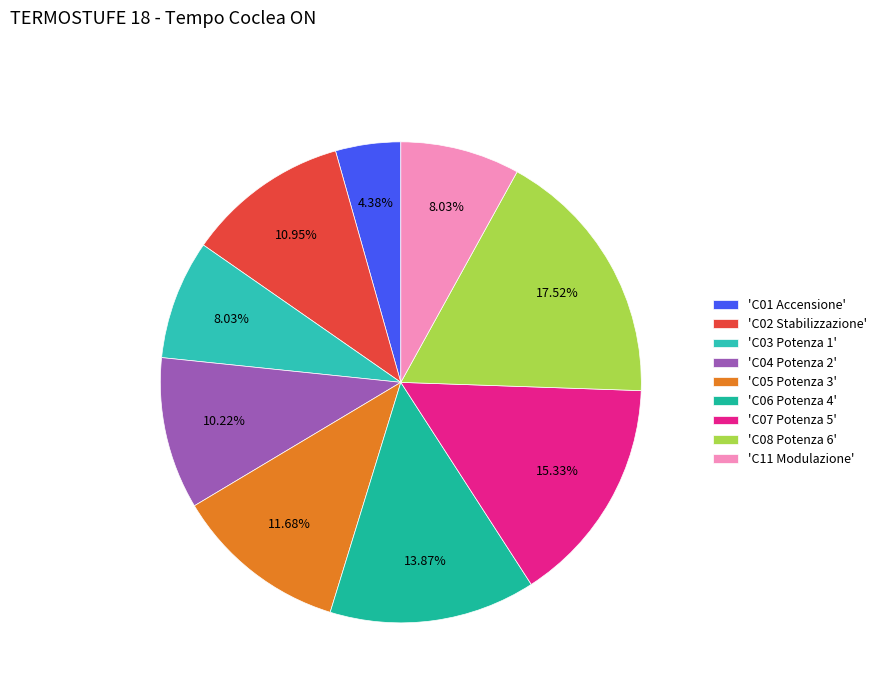

How many segments does this pie chart have?

9